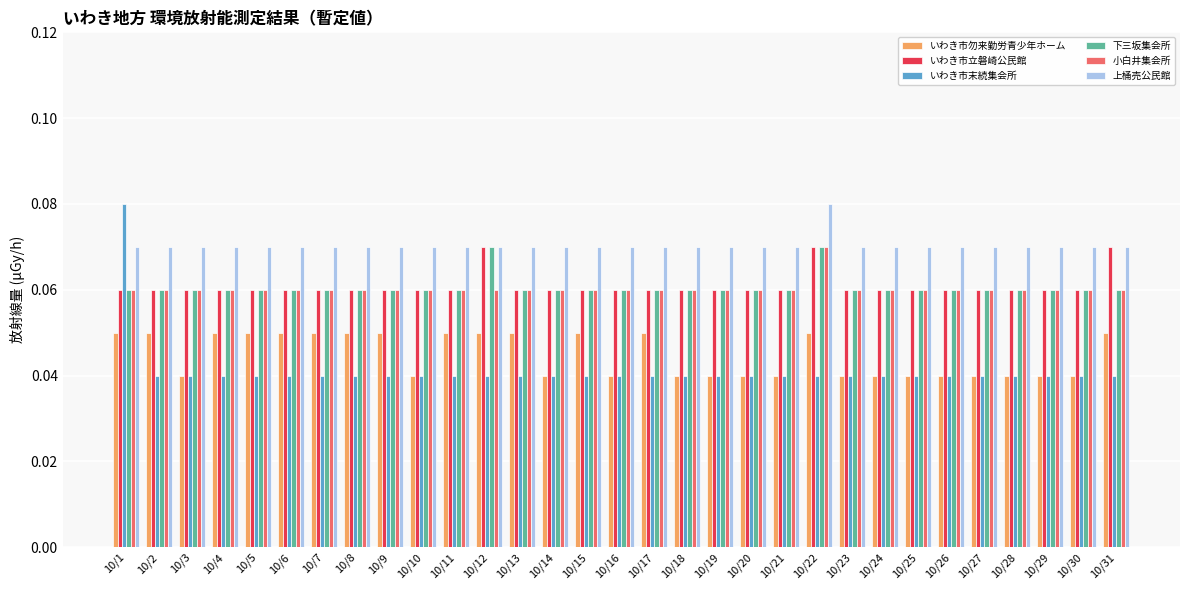

Which series has the largest range (max minus min)?

いわき市末続集会所